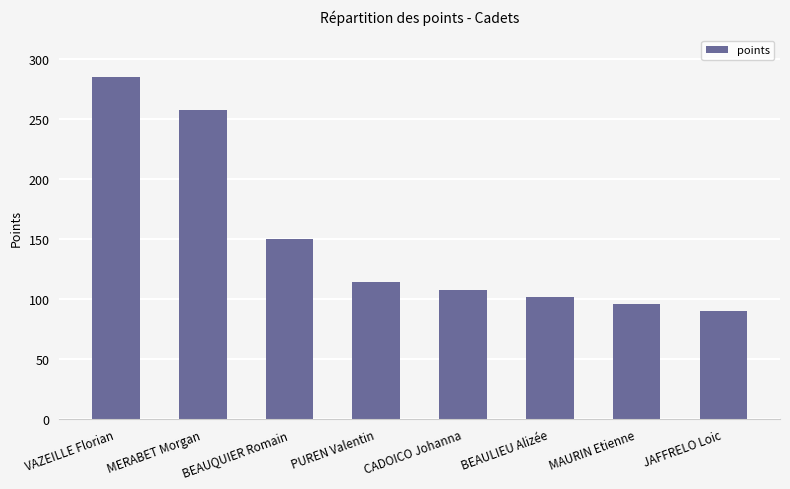

At which category does the chart reach its minimum across all series?

JAFFRELO Loic